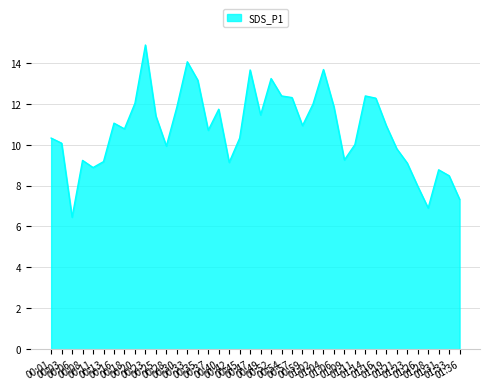

True or false: the data shows 10.3 at 00:45.

True